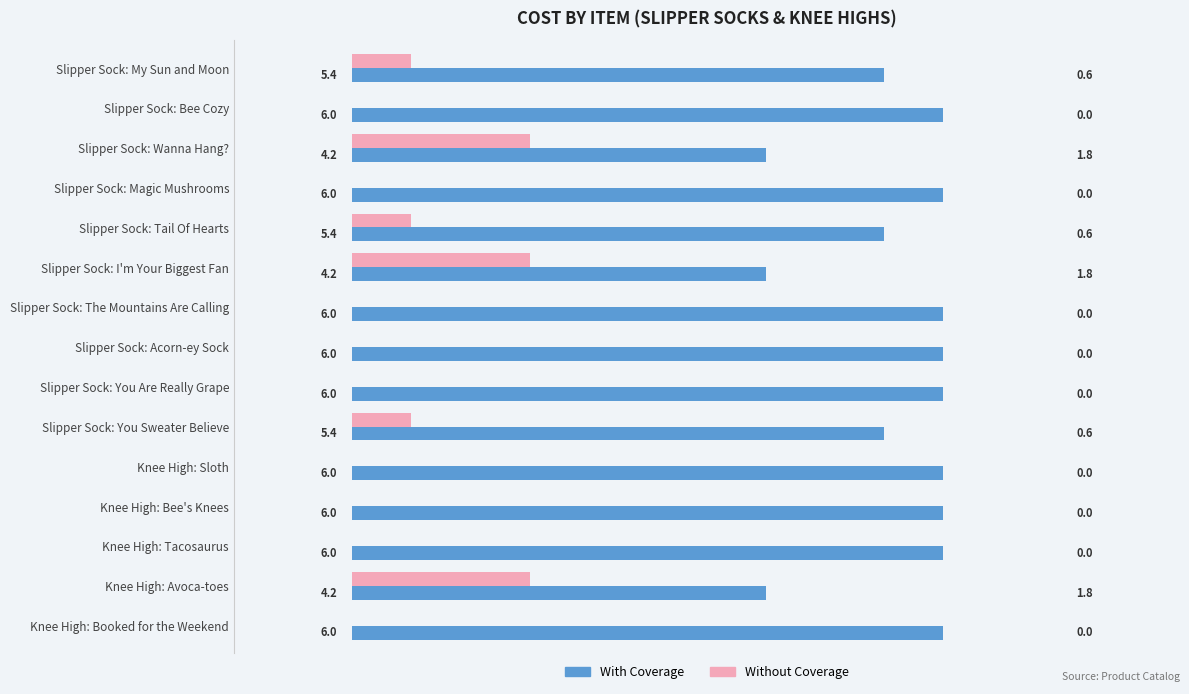

The value of Without Coverage at Slipper Sock: You Are Really Grape is -0.8. True or false?

False